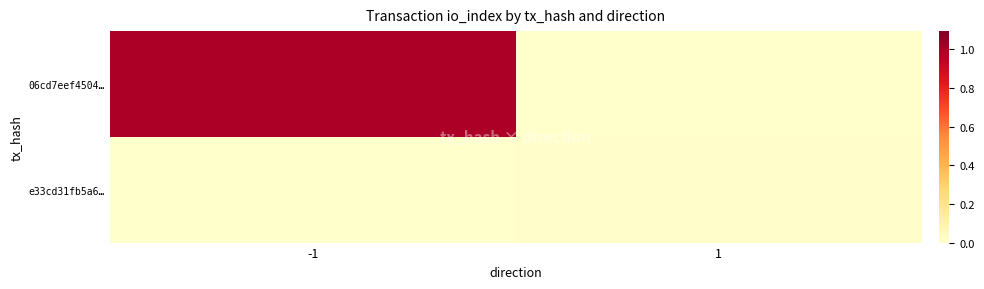

Reading left to right, list all the values displayed in this chart.

06cd7eef4504…: -1=1.0	1=0.0
e33cd31fb5a6…: -1=0.0	1=0.0